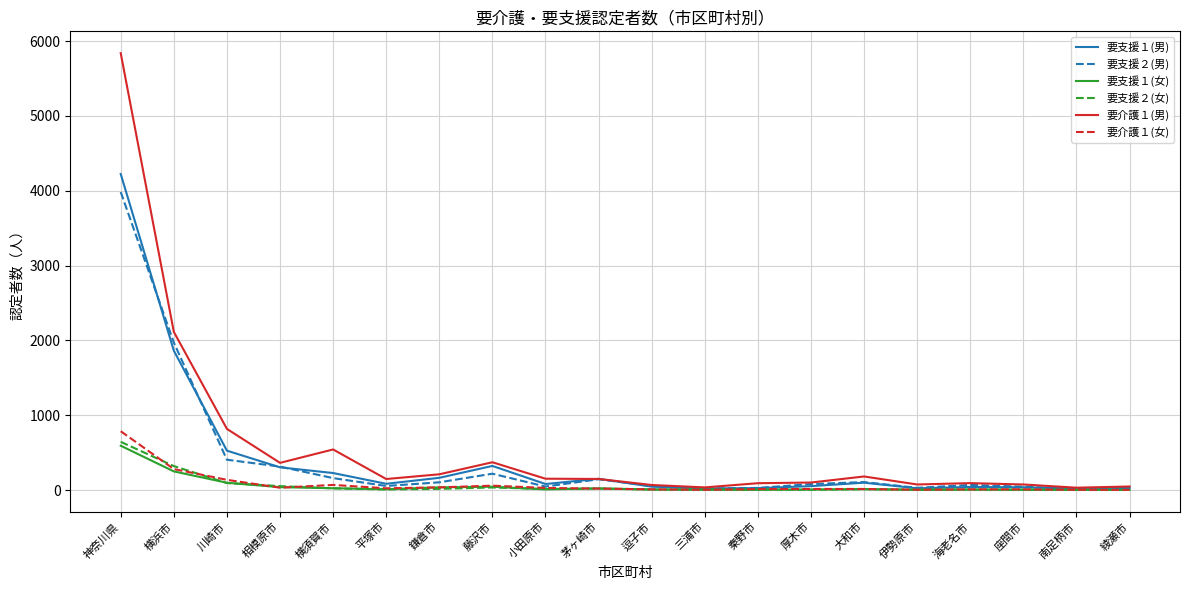

Which series has the largest range (max minus min)?

要介護１(男)